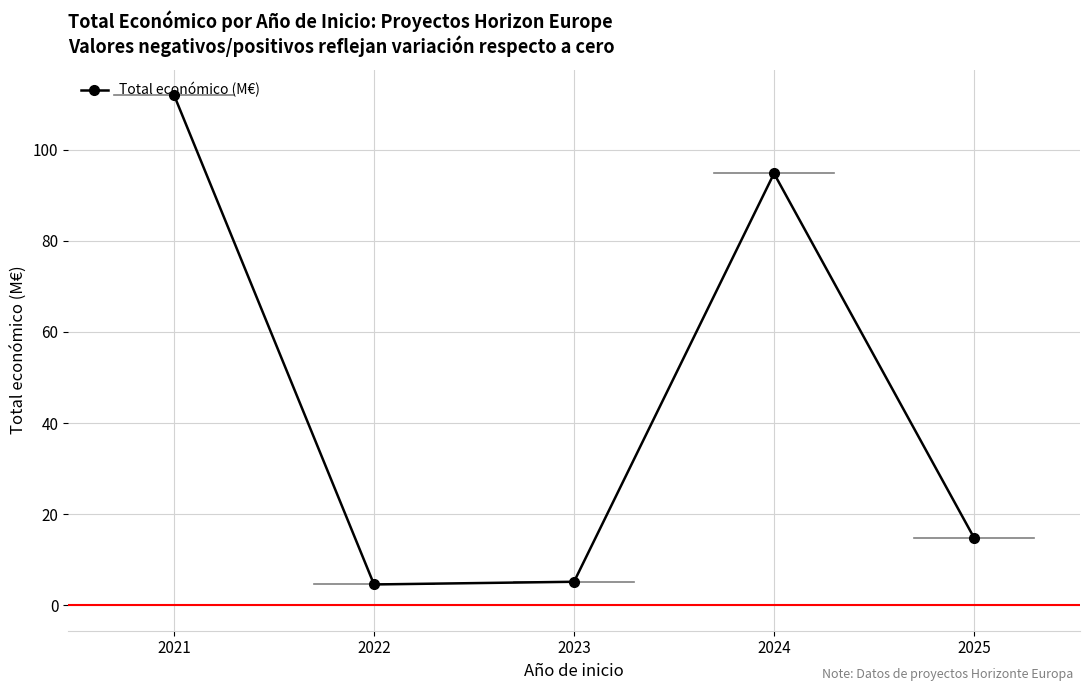

True or false: there are more than 0 points higher than both neighbors.

True